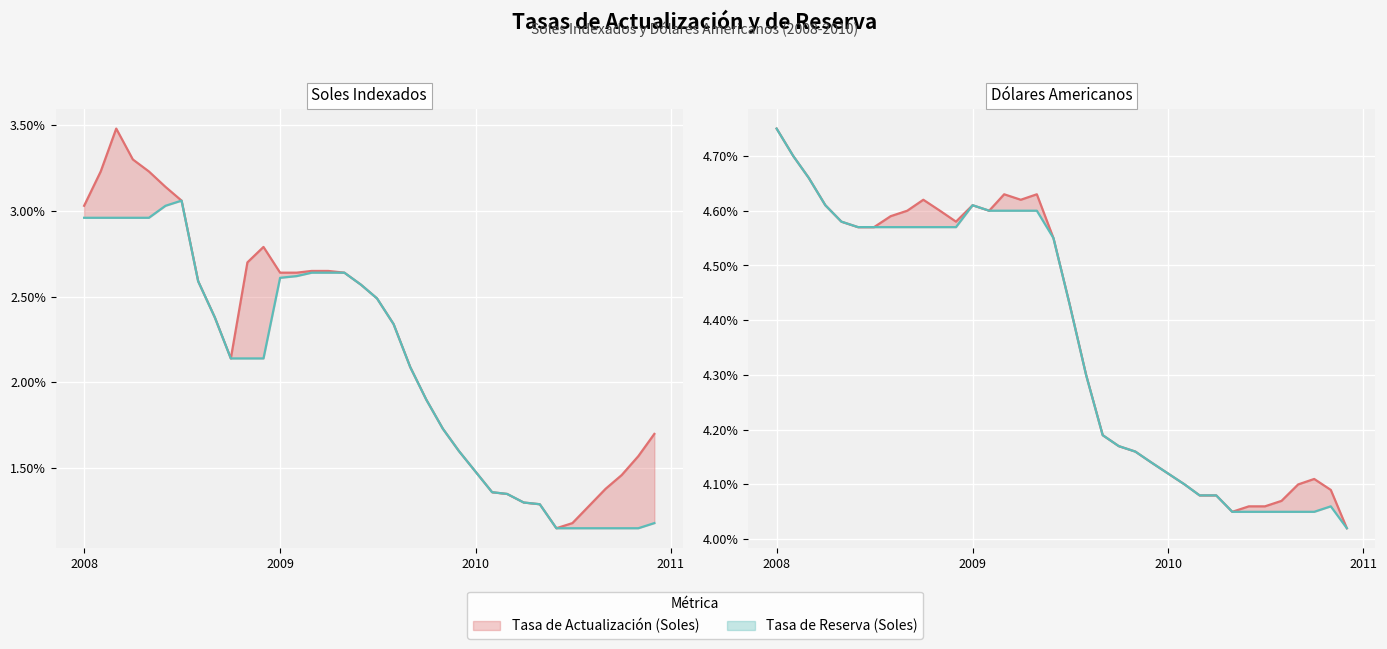

Is the value of Soles - Tasa de Reserva at 2010-03 greater than the value of USD - Tasa de Reserva at 2009-05?

No